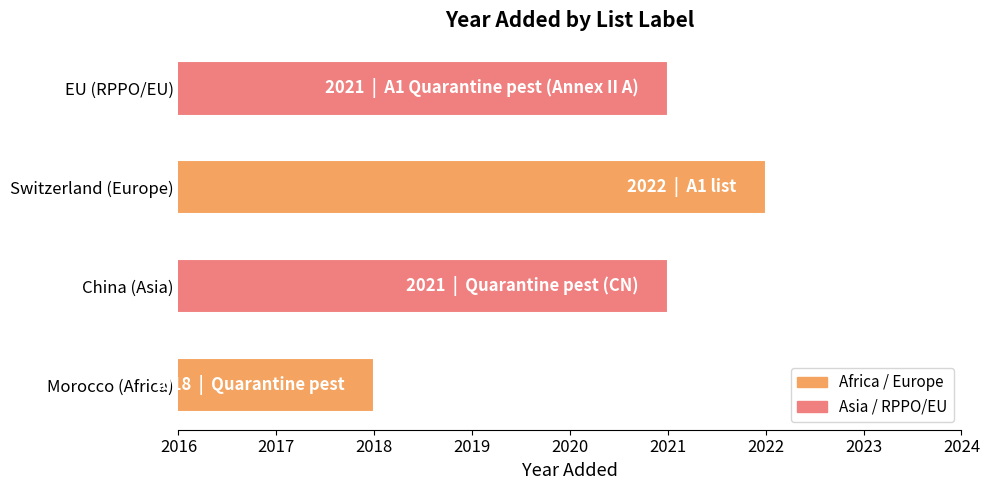

At which category does the chart reach its minimum across all series?

Morocco (Africa)